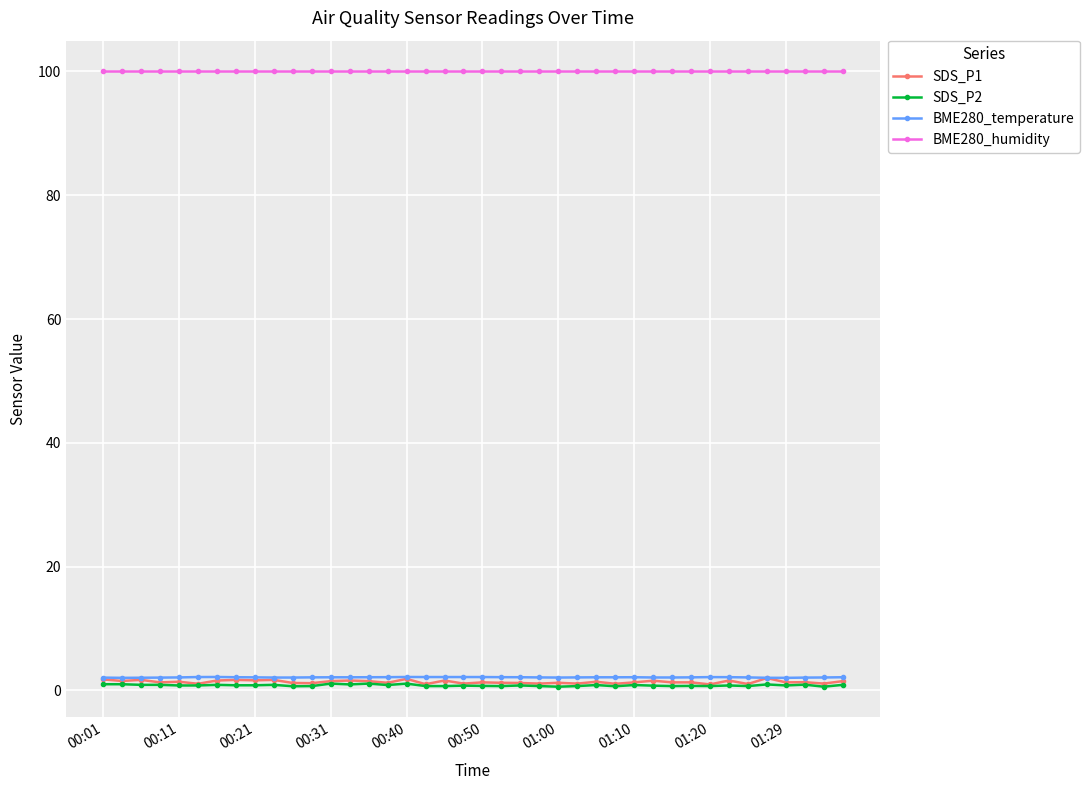

True or false: SDS_P2 and BME280_humidity intersect in this chart.

False